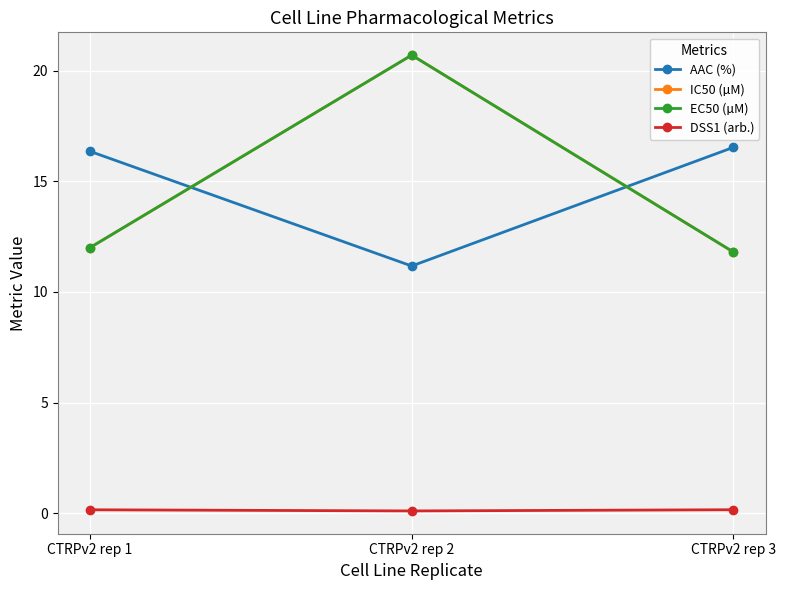

What is the highest value of the EC50 (µM) series?

20.7